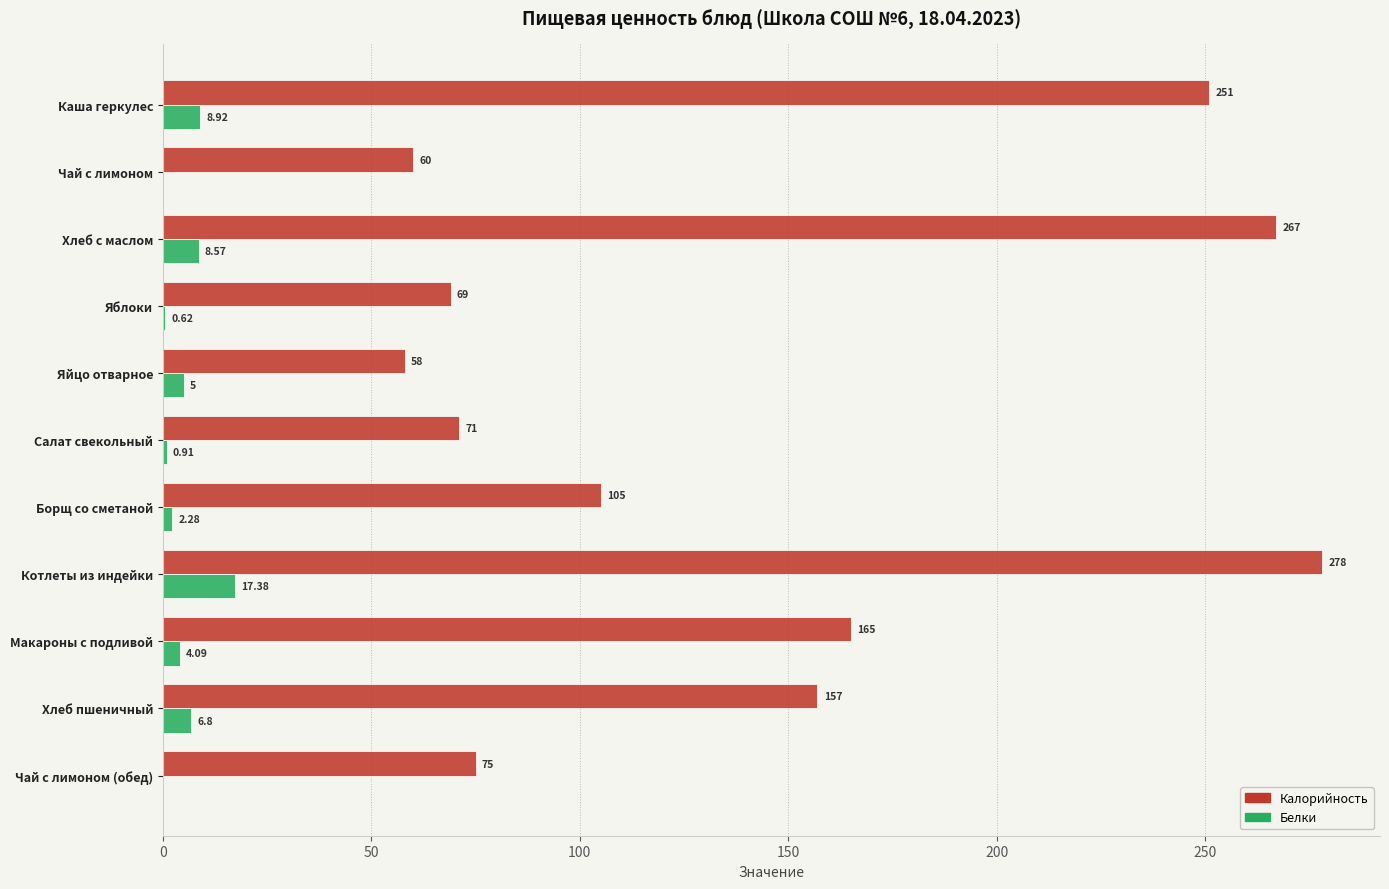

Between Каша геркулес and Хлеб с маслом, which series saw the biggest shift?

Калорийность